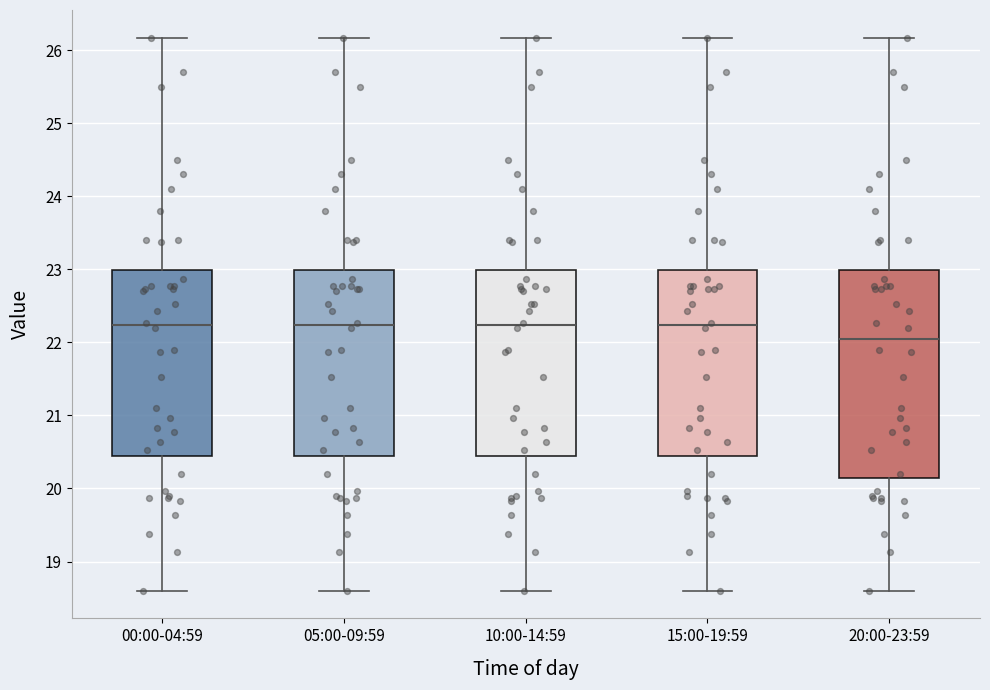

Where is the lower edge of the box for 05:00-09:59 on the y-axis? The values are not printed on the chart, so give them approximately, as read against the axis.

20.4